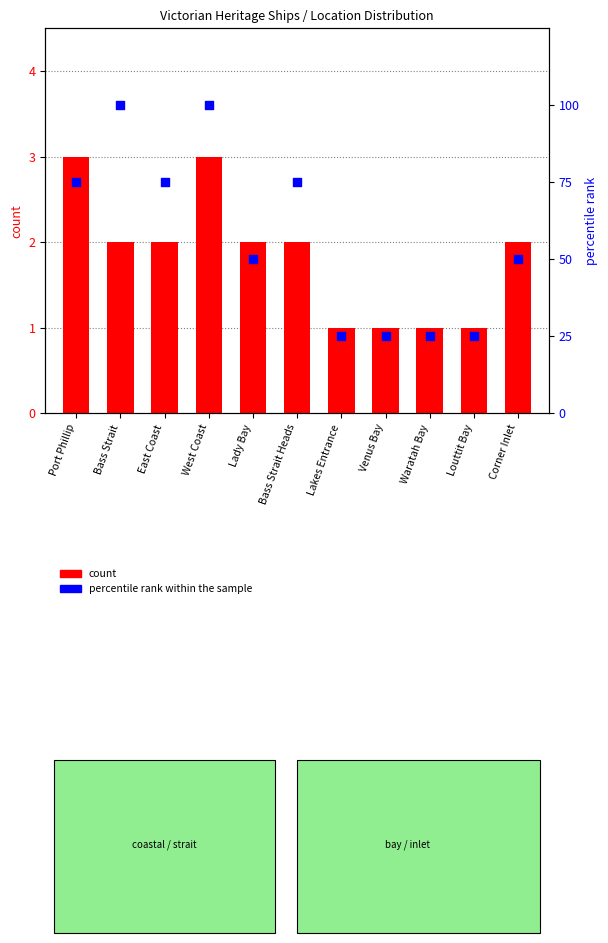

What is the total value across all series at Bass Strait?

102